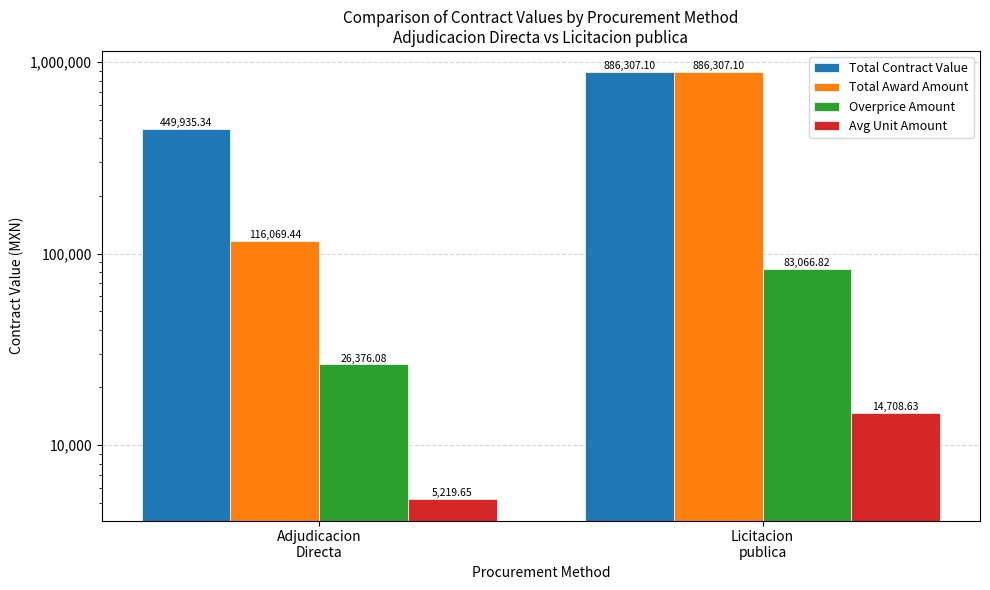

What is the label of the 1st bar from the left?

Adjudicacion
Directa